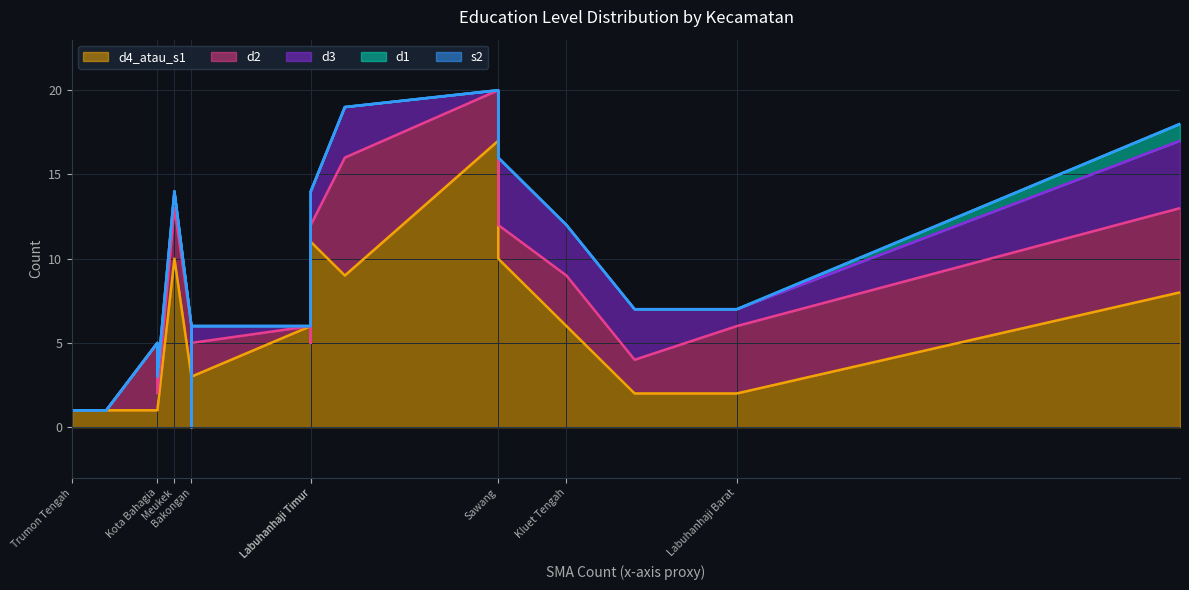

At how many categories does at least one series exceed 8?

5